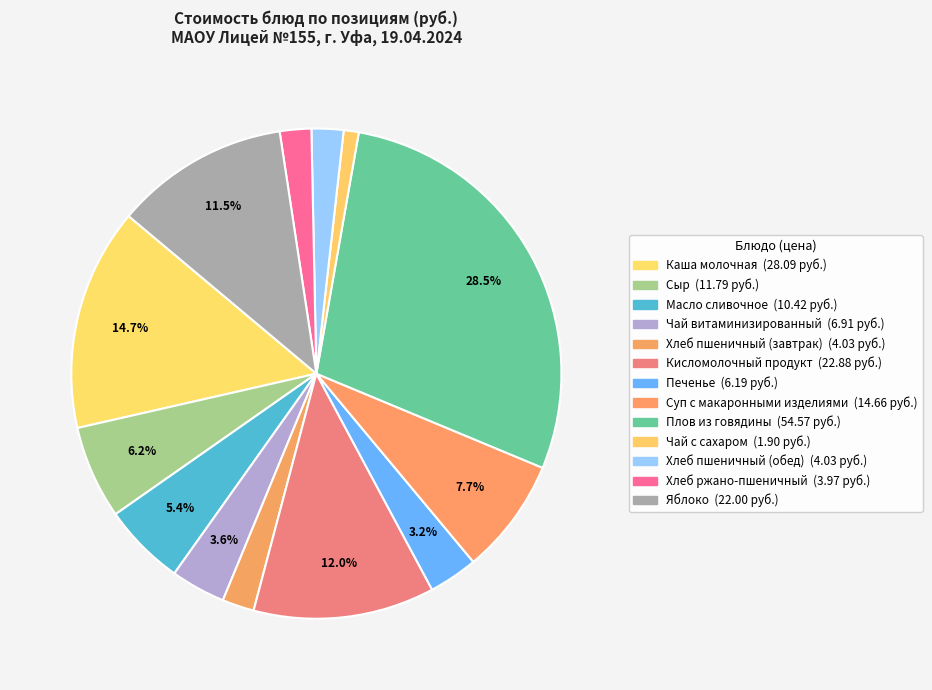

What is the smallest slice in the pie chart?

Чай с сахаром